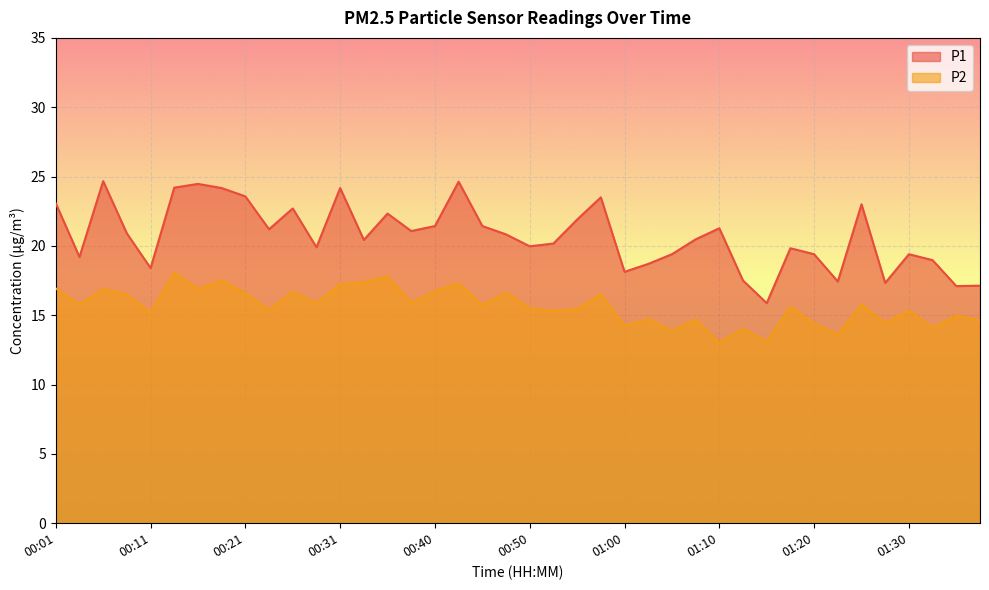

Read the P2 value at 01:32.

14.1